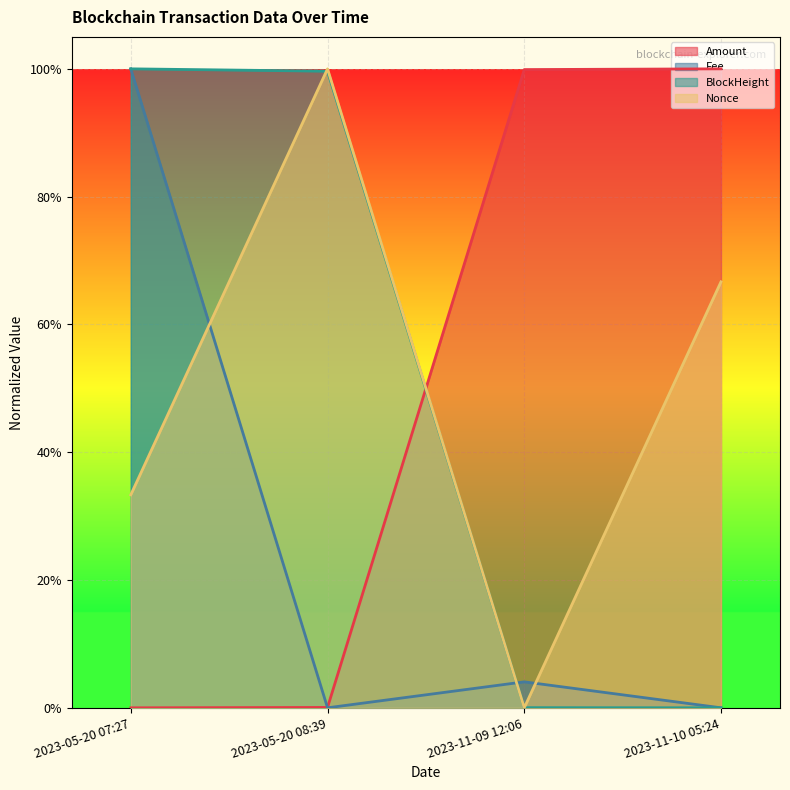

How many interior local peaks does the Nonce series have?

1